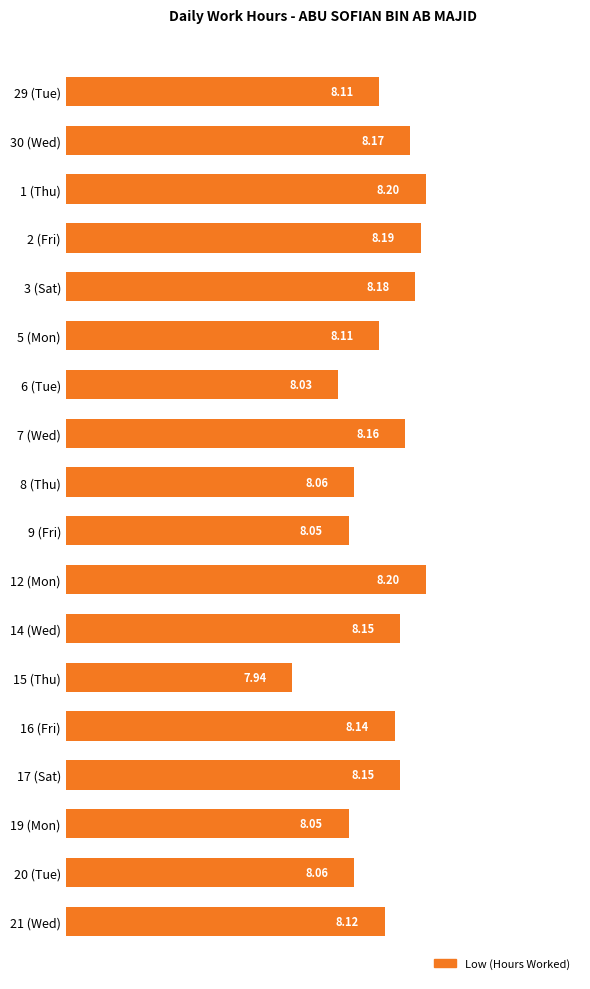

What is the ratio of the value at 7 (Wed) to the value at 21 (Wed)?

1.0